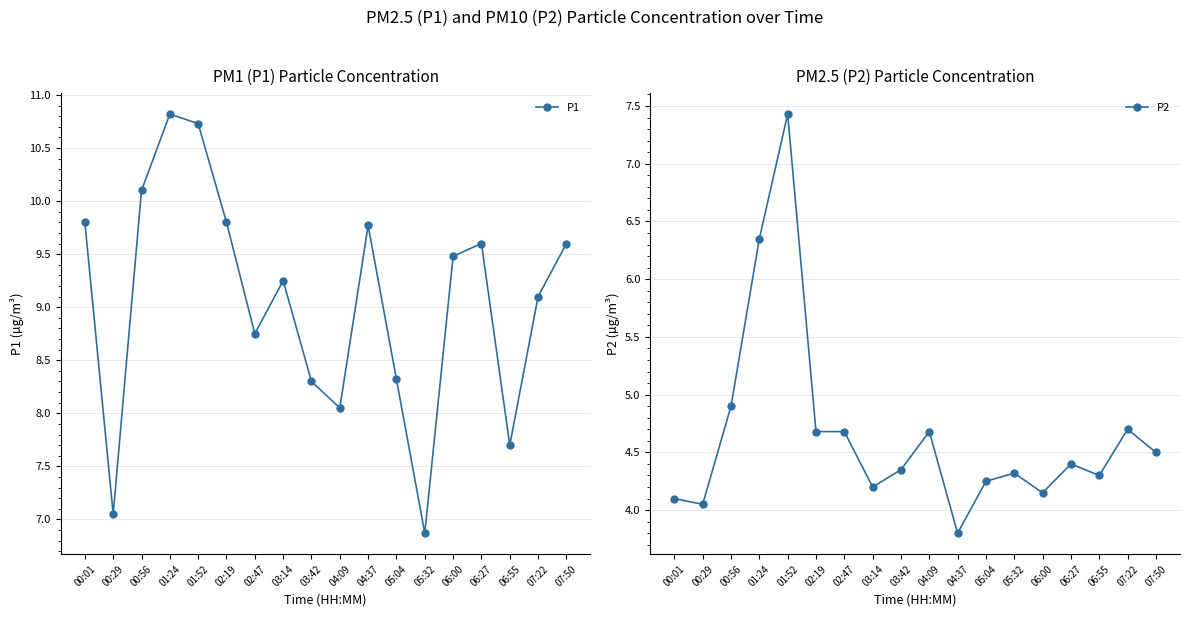

How many interior local peaks does the P2 series have?

5